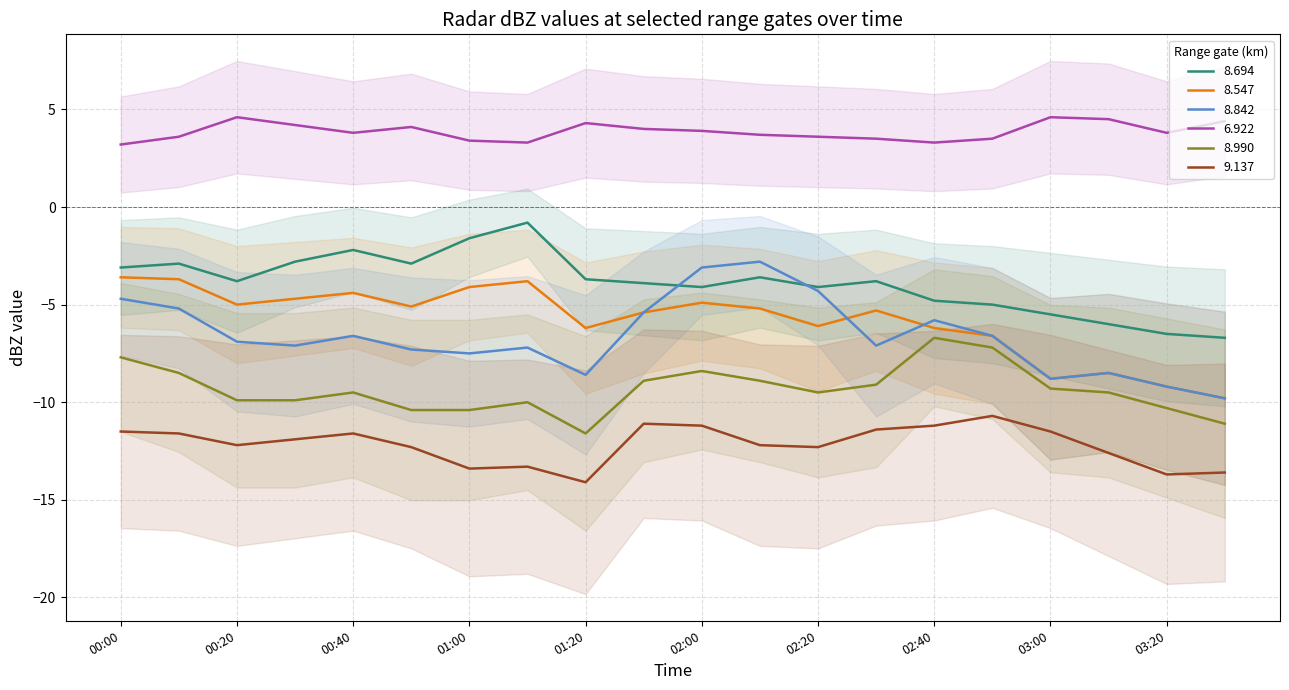

True or false: 6.922 and 8.547 intersect in this chart.

False